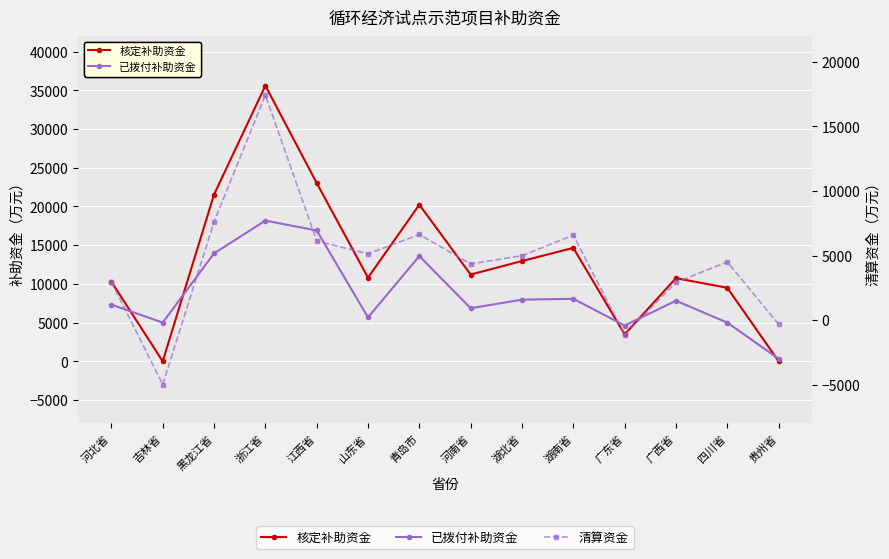

What is the difference between the 清算资金 values at 湖北省 and 黑龙江省?

2619